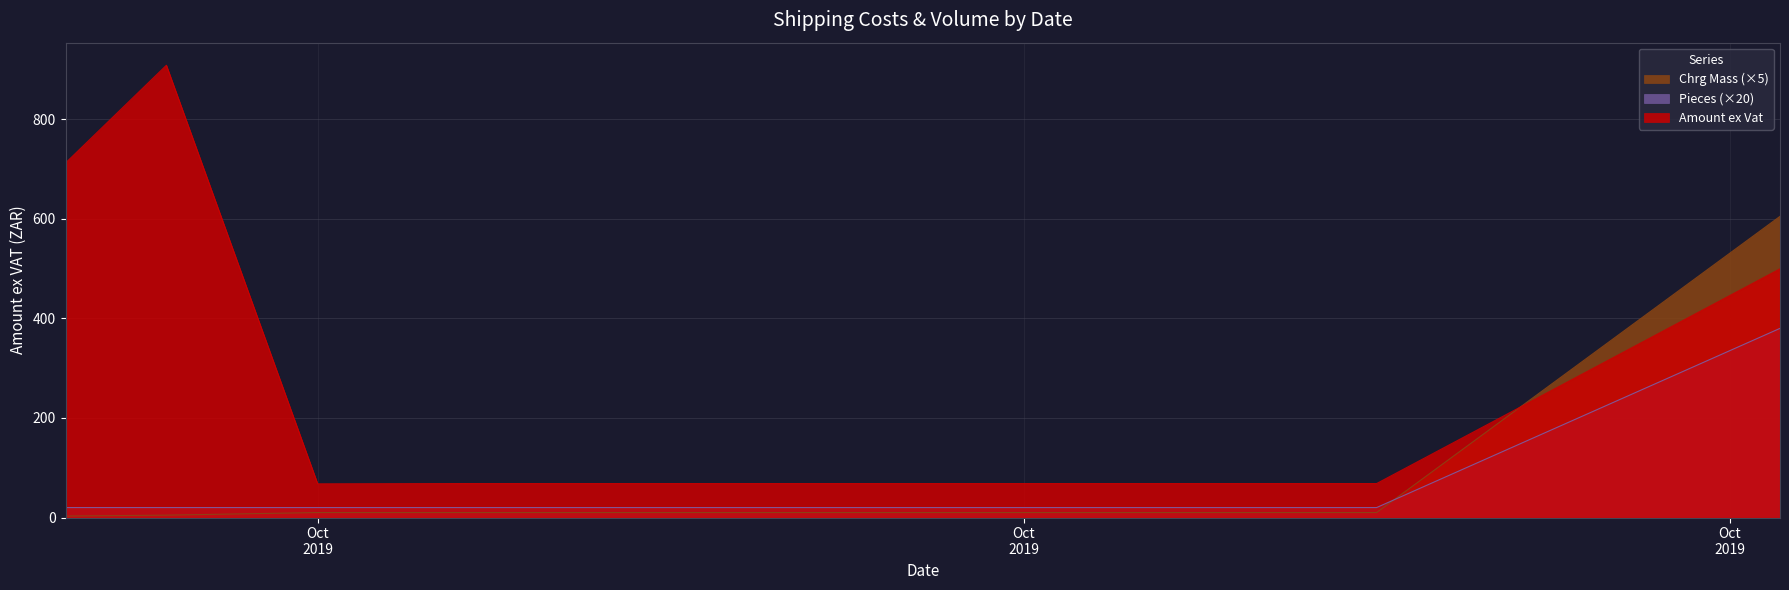

Which series has the largest total across all categories?

Amount ex Vat